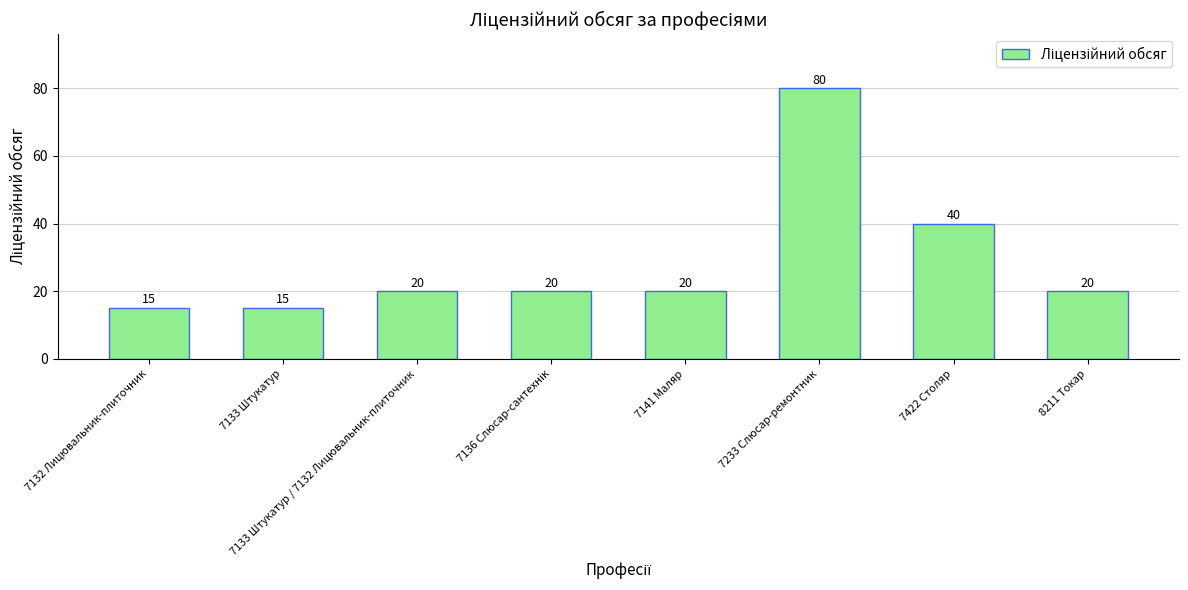

What is the change in value from 7133 Штукатур to 7422 Столяр?

+25